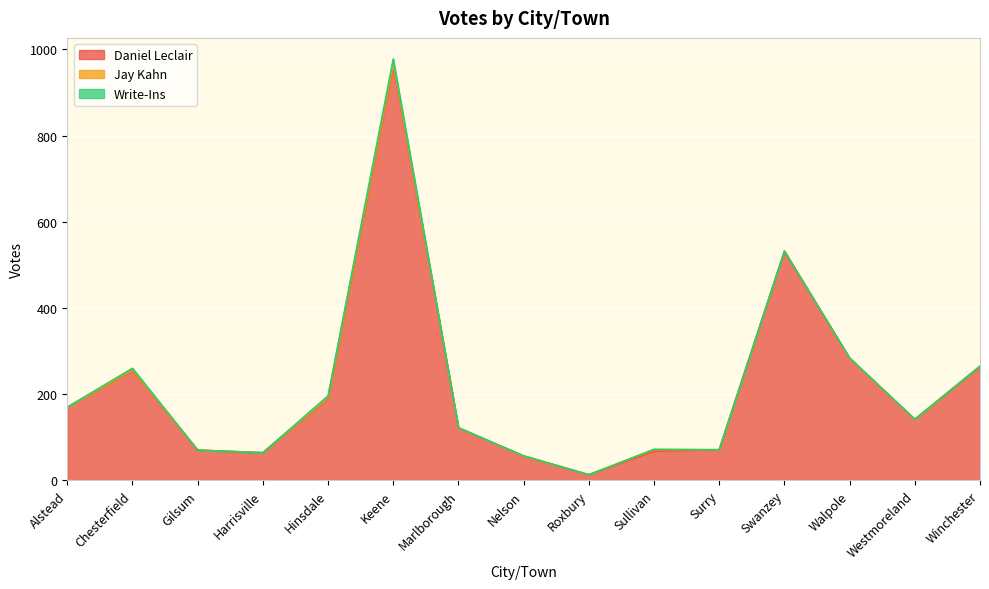

Which series has the widest spread of values?

Daniel Leclair